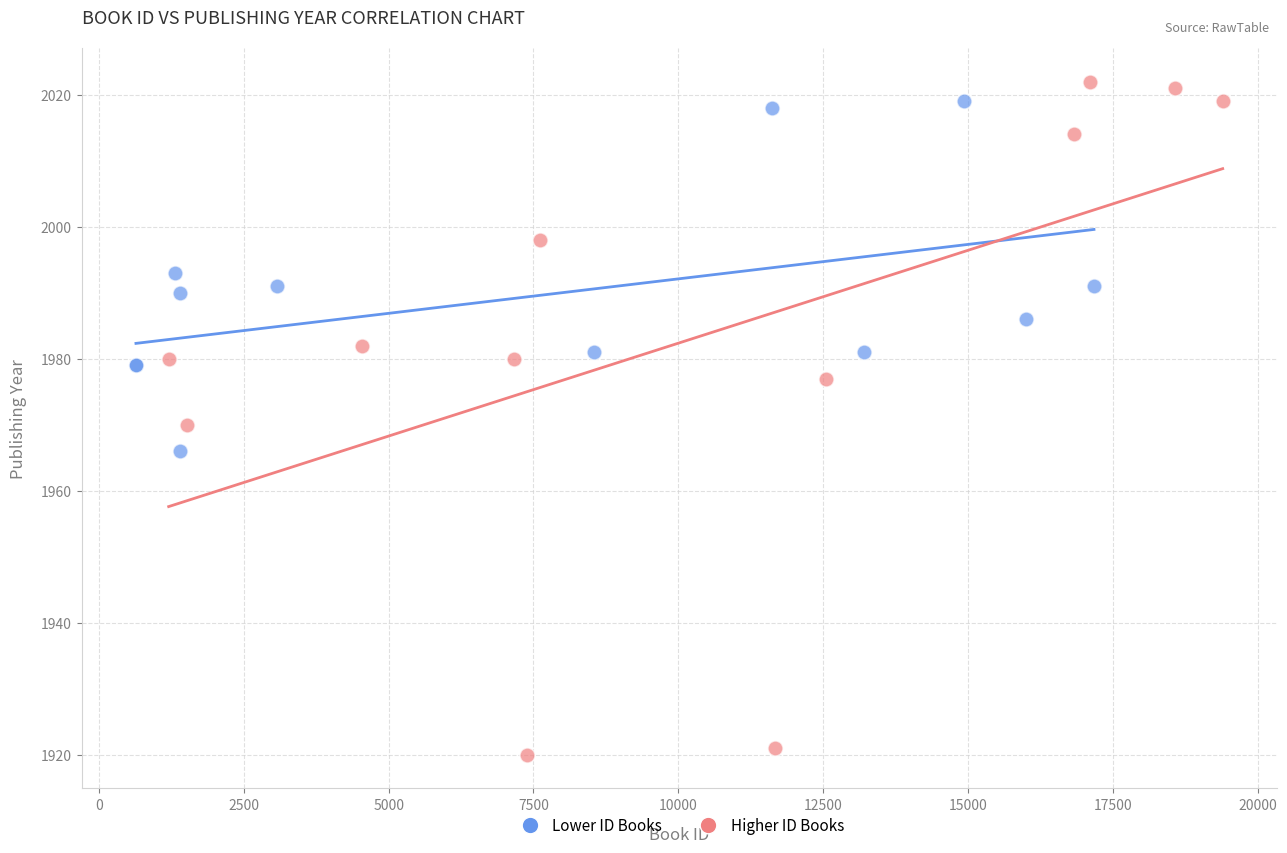

Which series contains the lowest Y value?

Higher ID Books